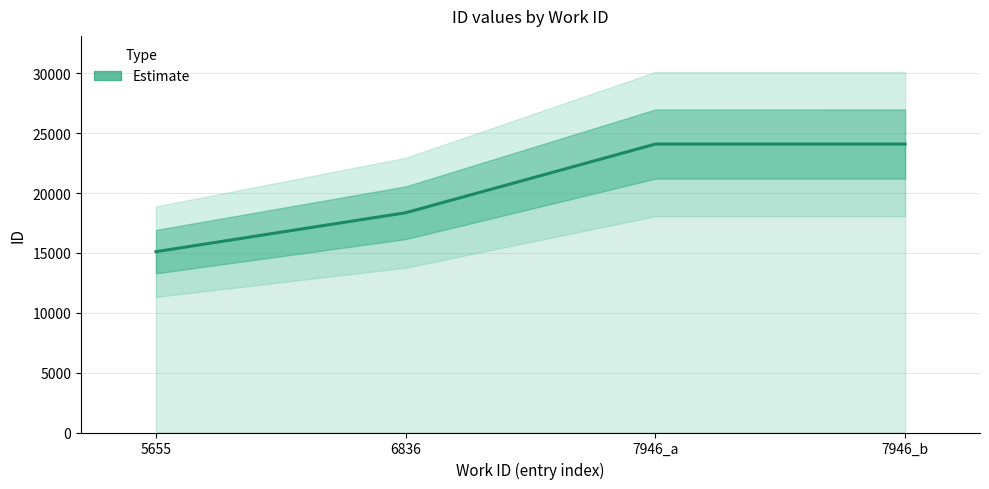

What is the label of the 2nd point from the right?

7946_a